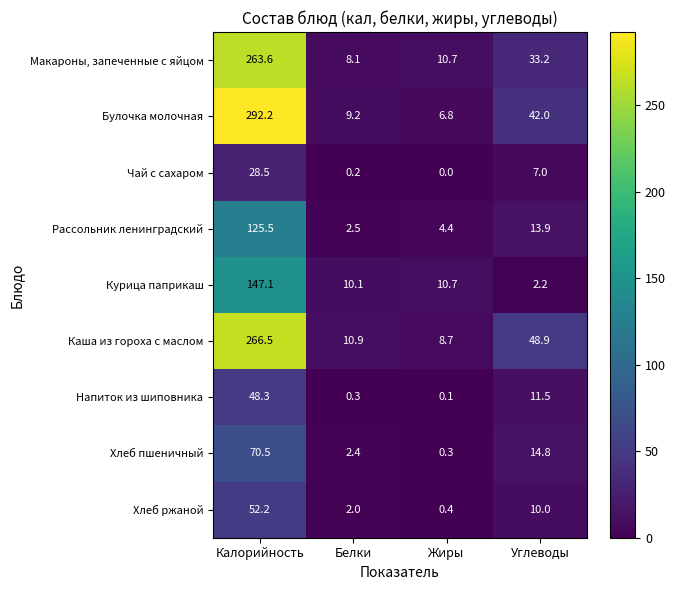

Where does the Хлеб ржаной series first go above 10?

Калорийность